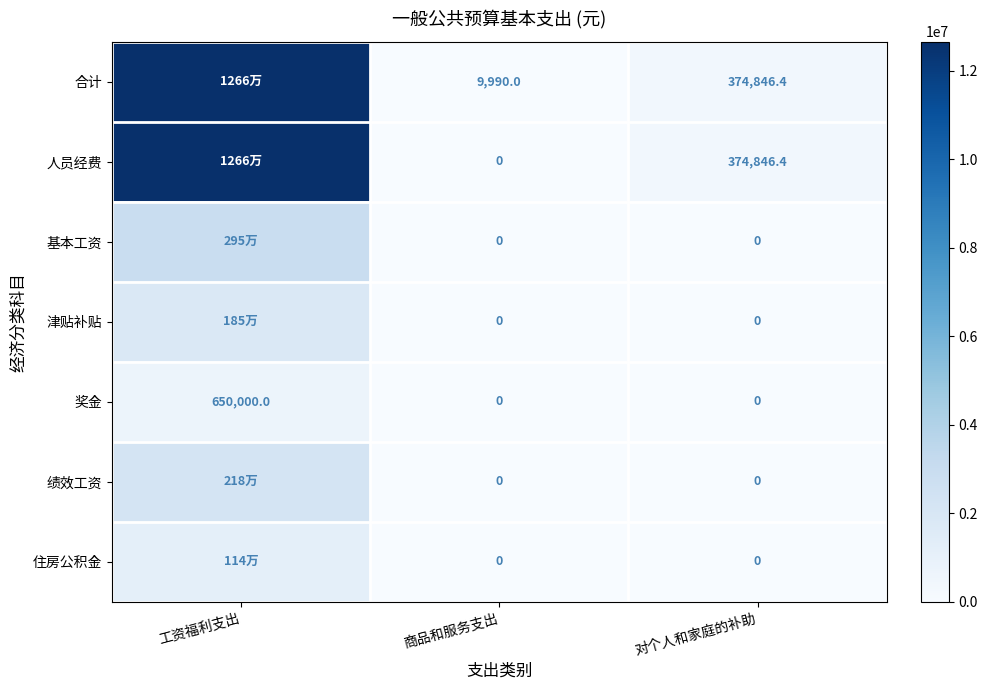

Which has a higher value, 工资福利支出 or 对个人和家庭的补助?

工资福利支出